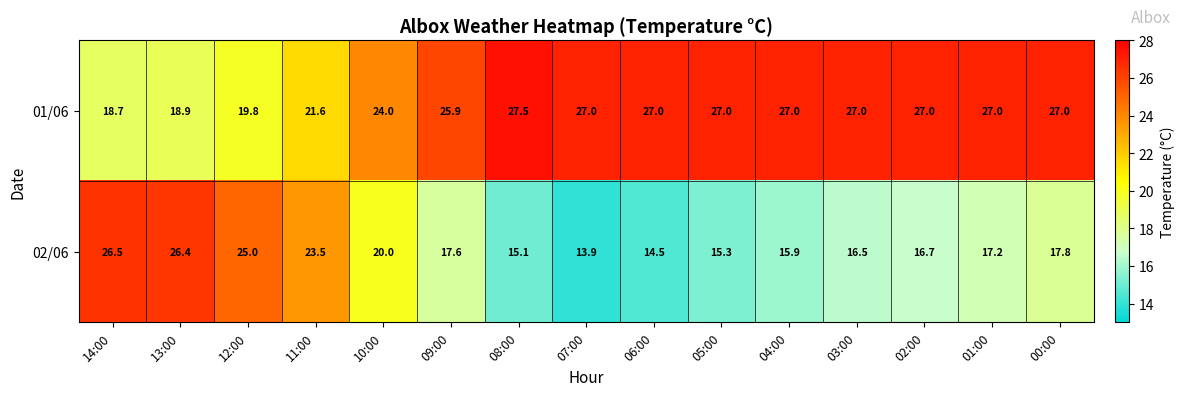

List the series in order of their peak value, lowest first.

02/06, 01/06